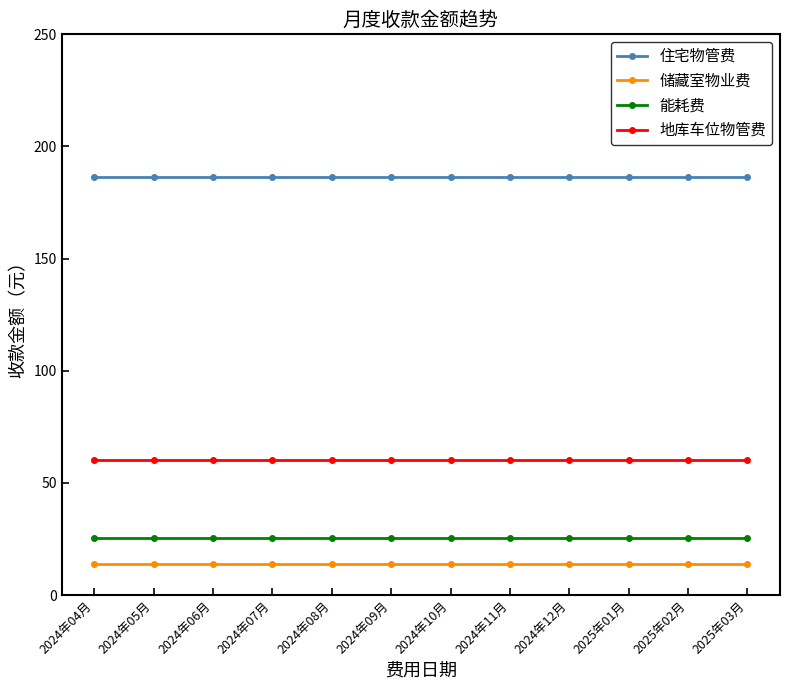

What is the difference between the highest and lowest values at 2024年04月?

172.7